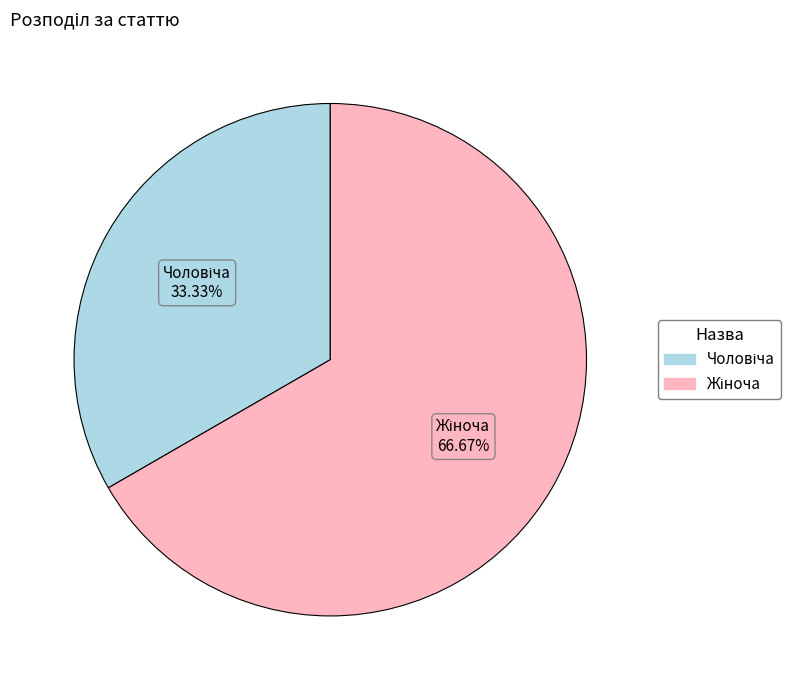

Does any single category account for the majority?

Yes